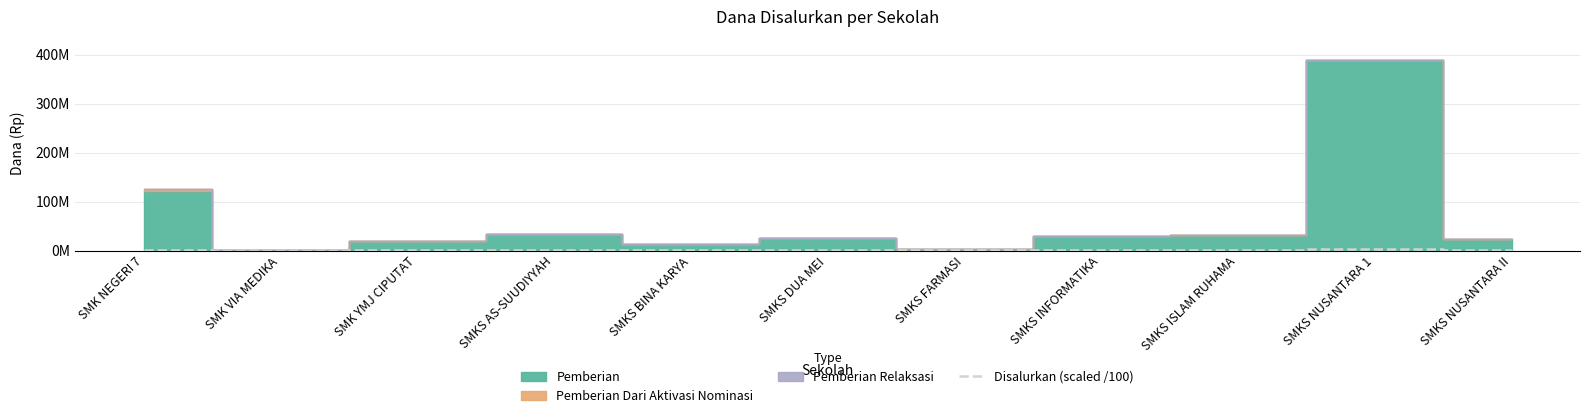

How many points are higher than both their immediate neighbors (excluding endpoints)?

3